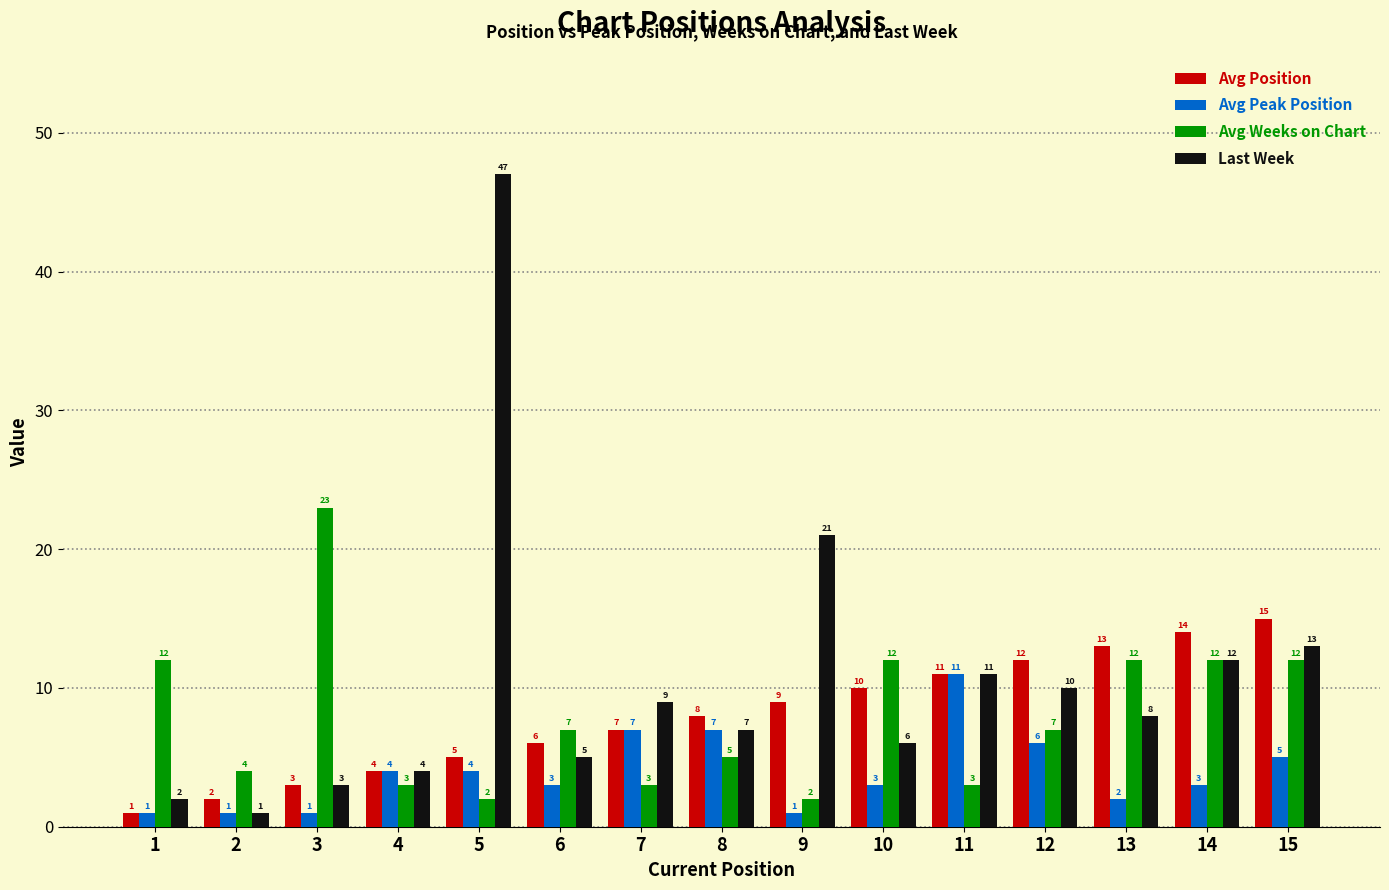

At how many categories does at least one series exceed 31?

1